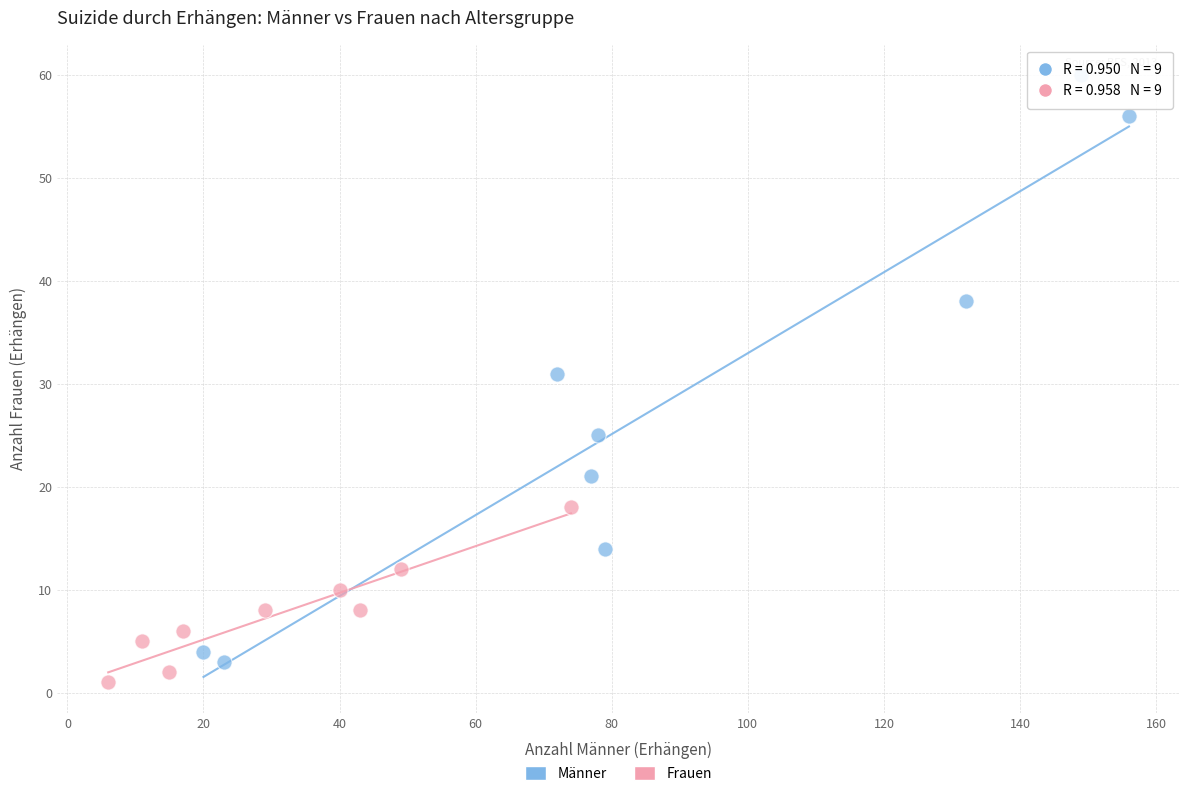

Which series reaches the maximum Y coordinate?

Männer